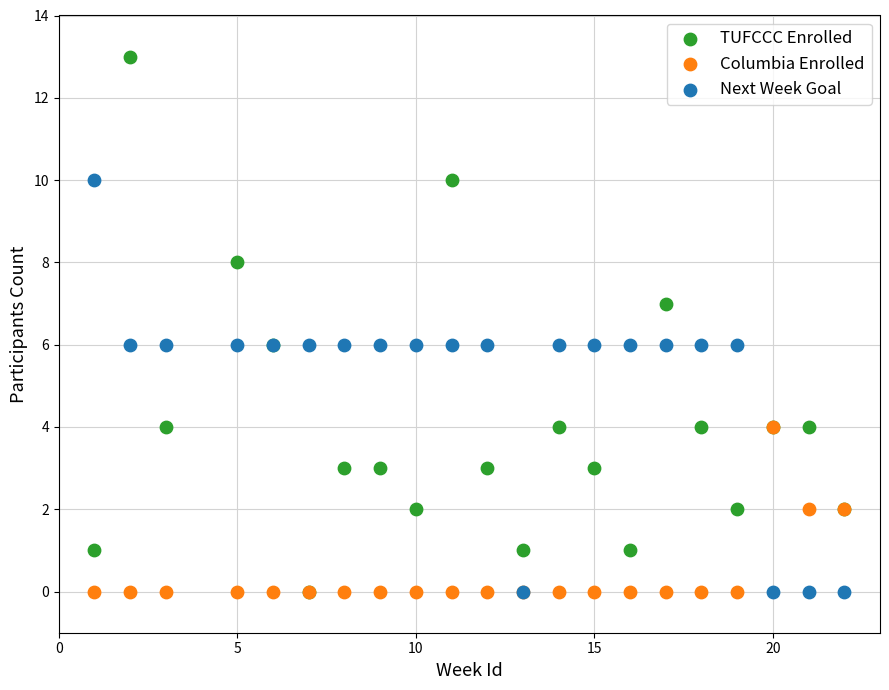

Which series has the largest Y range (max minus min)?

TUFCCC Enrolled